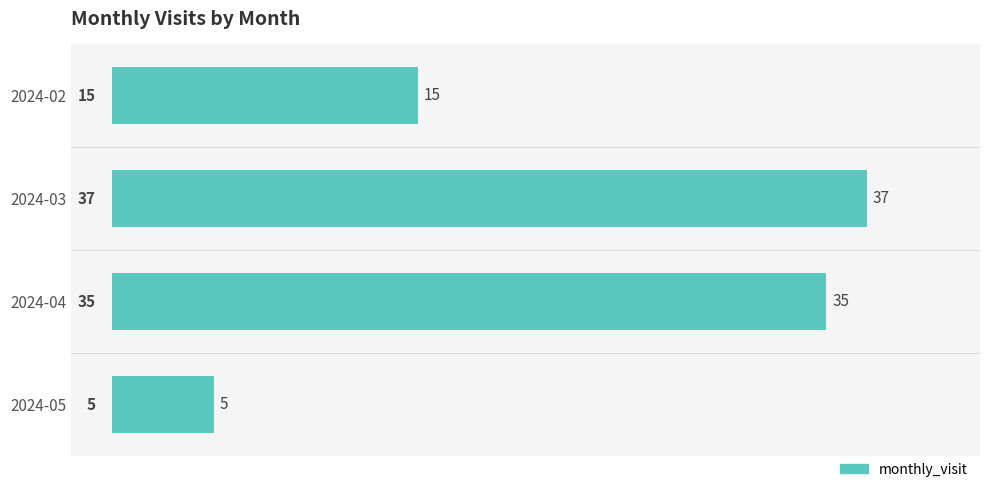

List the labels in order of value, smallest first.

2024-05, 2024-02, 2024-04, 2024-03